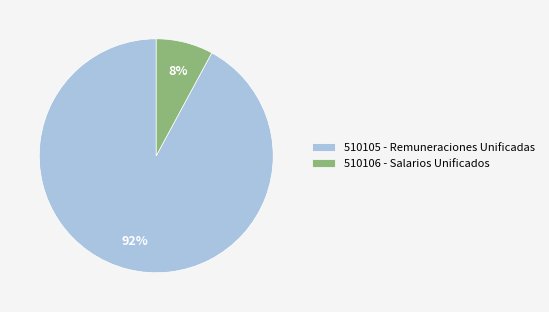

Which slice is the largest?

510105